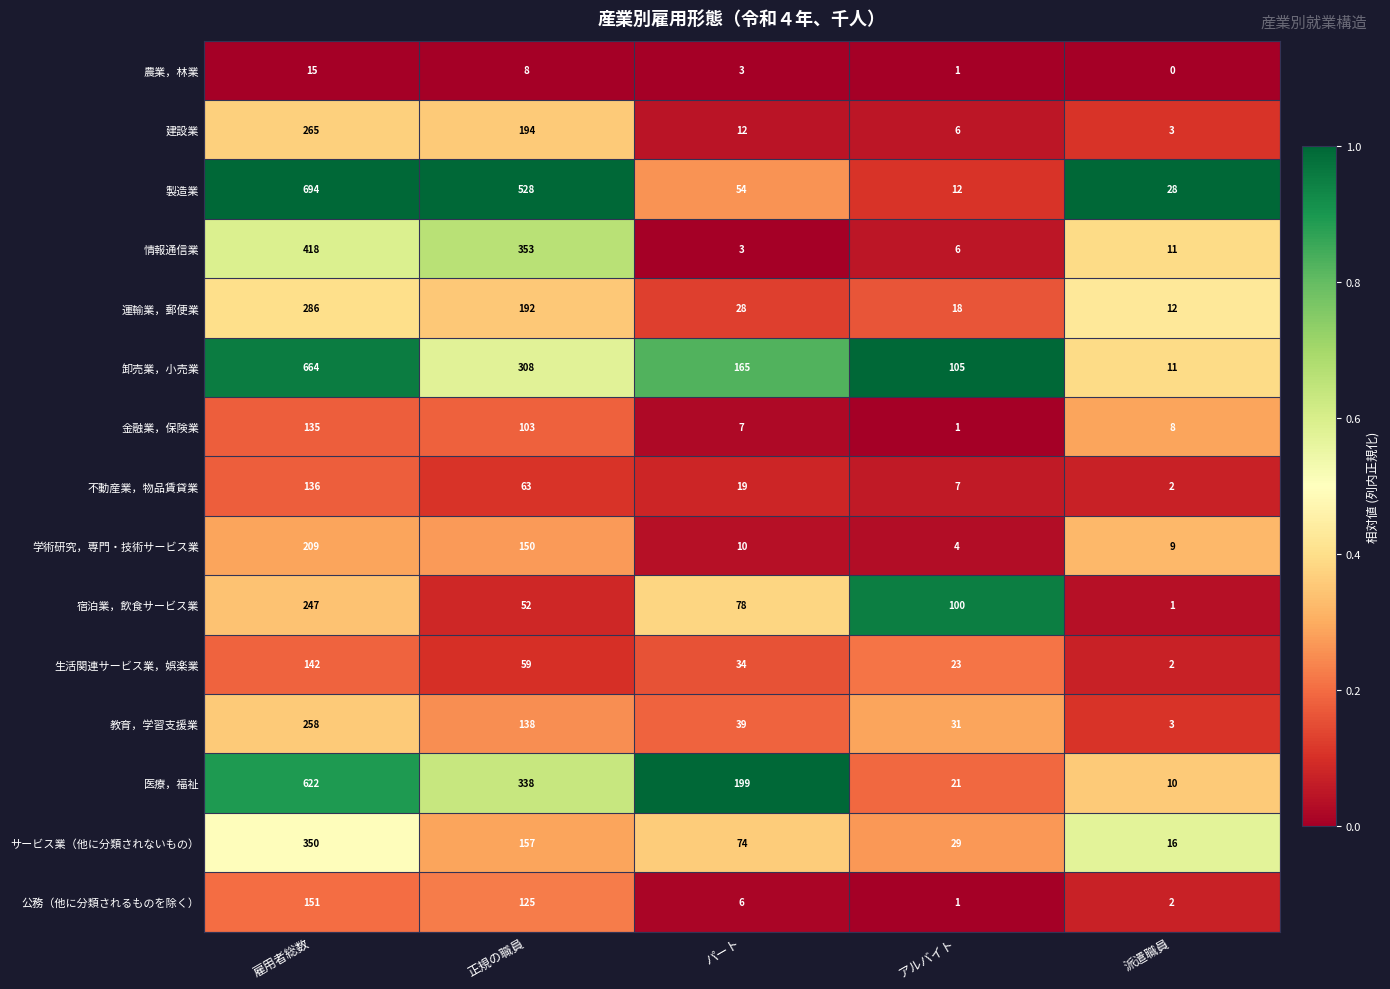

Which label corresponds to the largest value in the chart?

雇用者総数